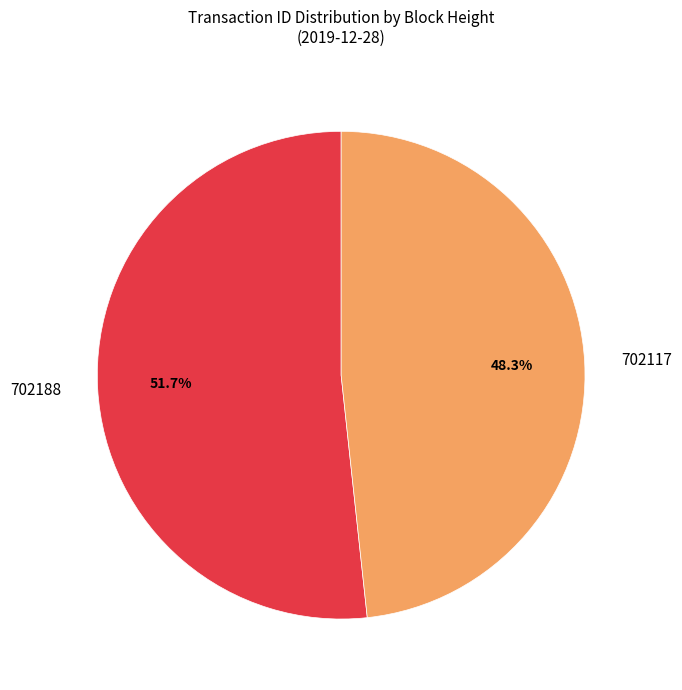

How many slices are in this pie chart?

2